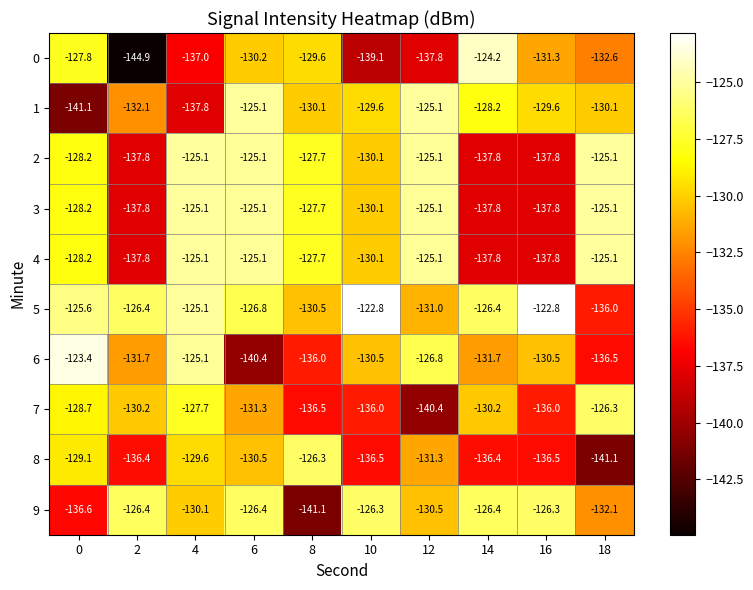

What is the difference between the highest and lowest values at 10?

16.3